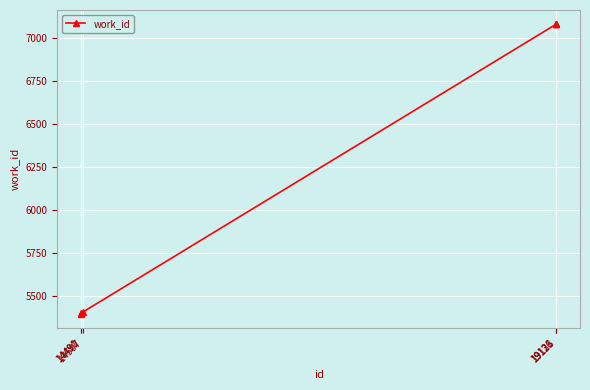

What is the value of the 6th point from the left?

7080